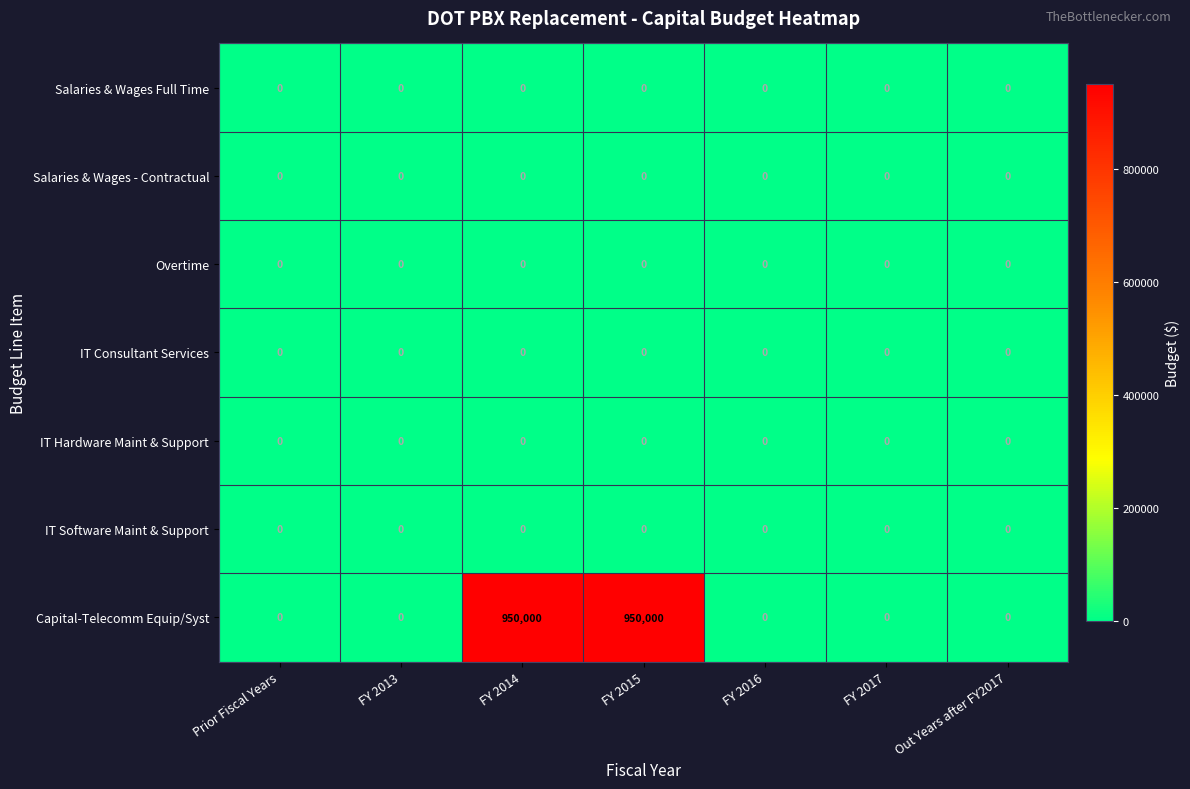

What is the maximum value shown in the chart?

950000